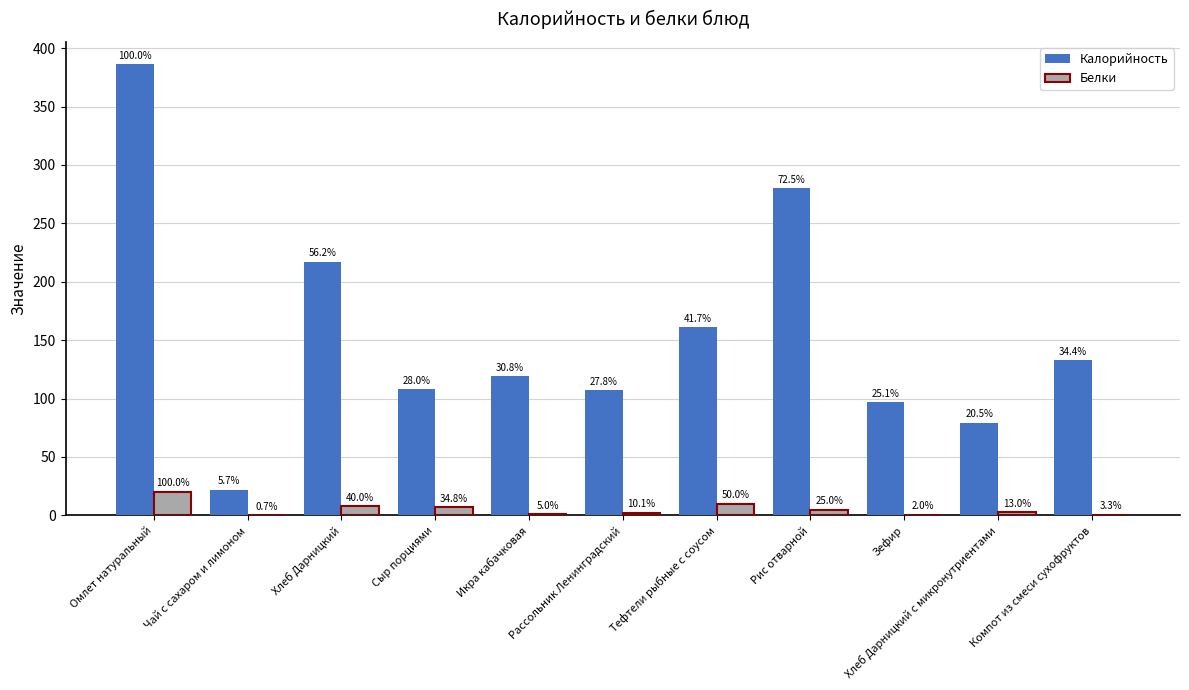

How many groups of bars are there?

11